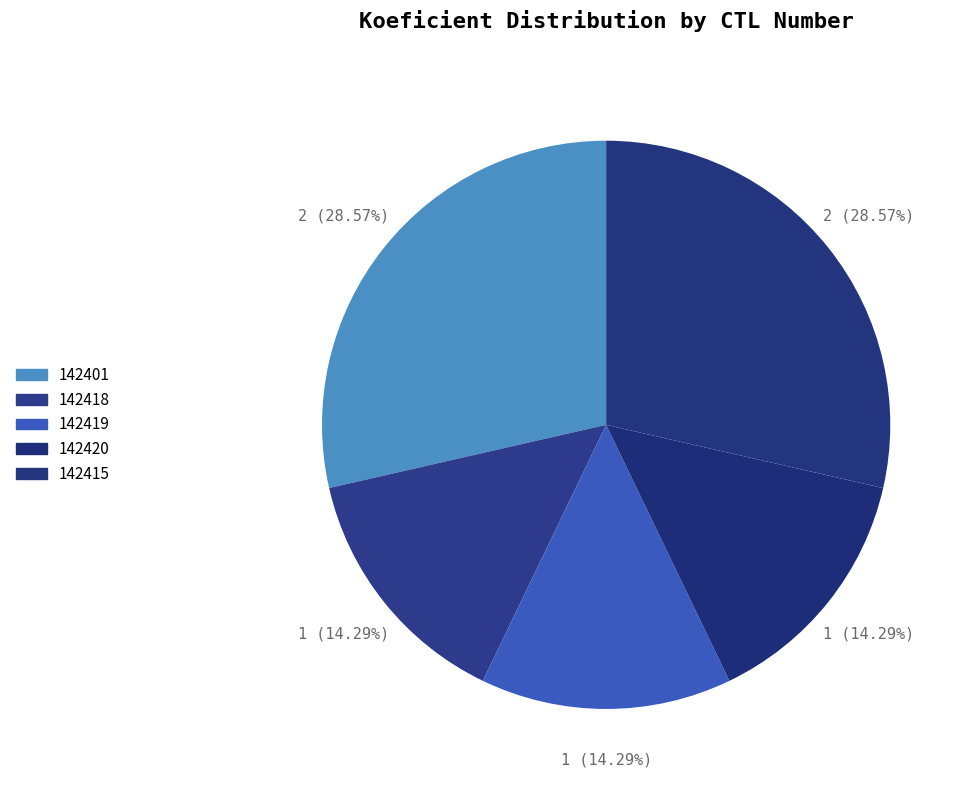

Count the number of slices in the pie.

5